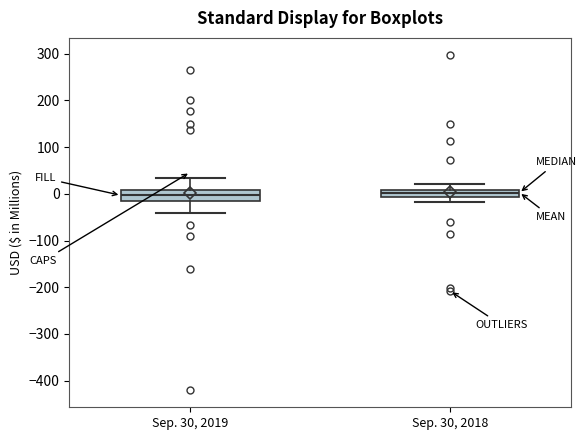

Reading left to right, transcribe this box plot: for each box, give where its median line is, the range the box spans, and where its two whiskers end, as read against the y-axis. The values are not printed on the chart, so give them approximately, as read against the axis.

Sep. 30, 2019: median 0, box -20 to 10, whiskers -40 to 30
Sep. 30, 2018: median 0, box -10 to 10, whiskers -20 to 20